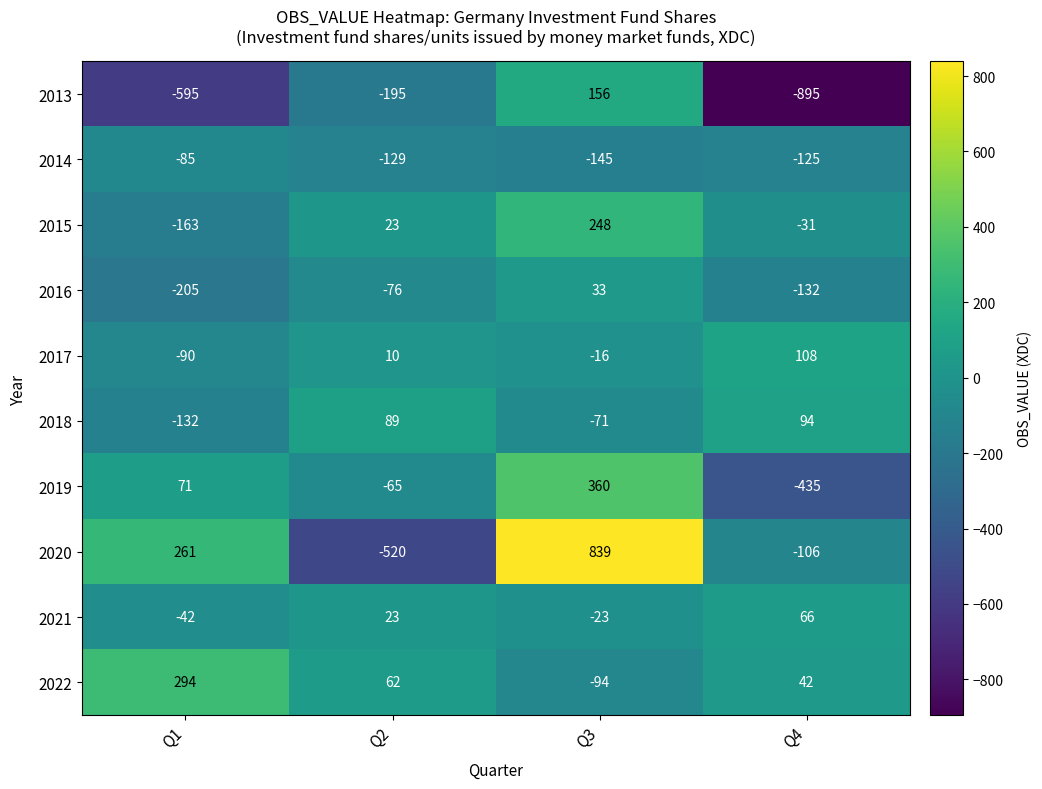

True or false: 2014 has a value of -85 at Q1.

True